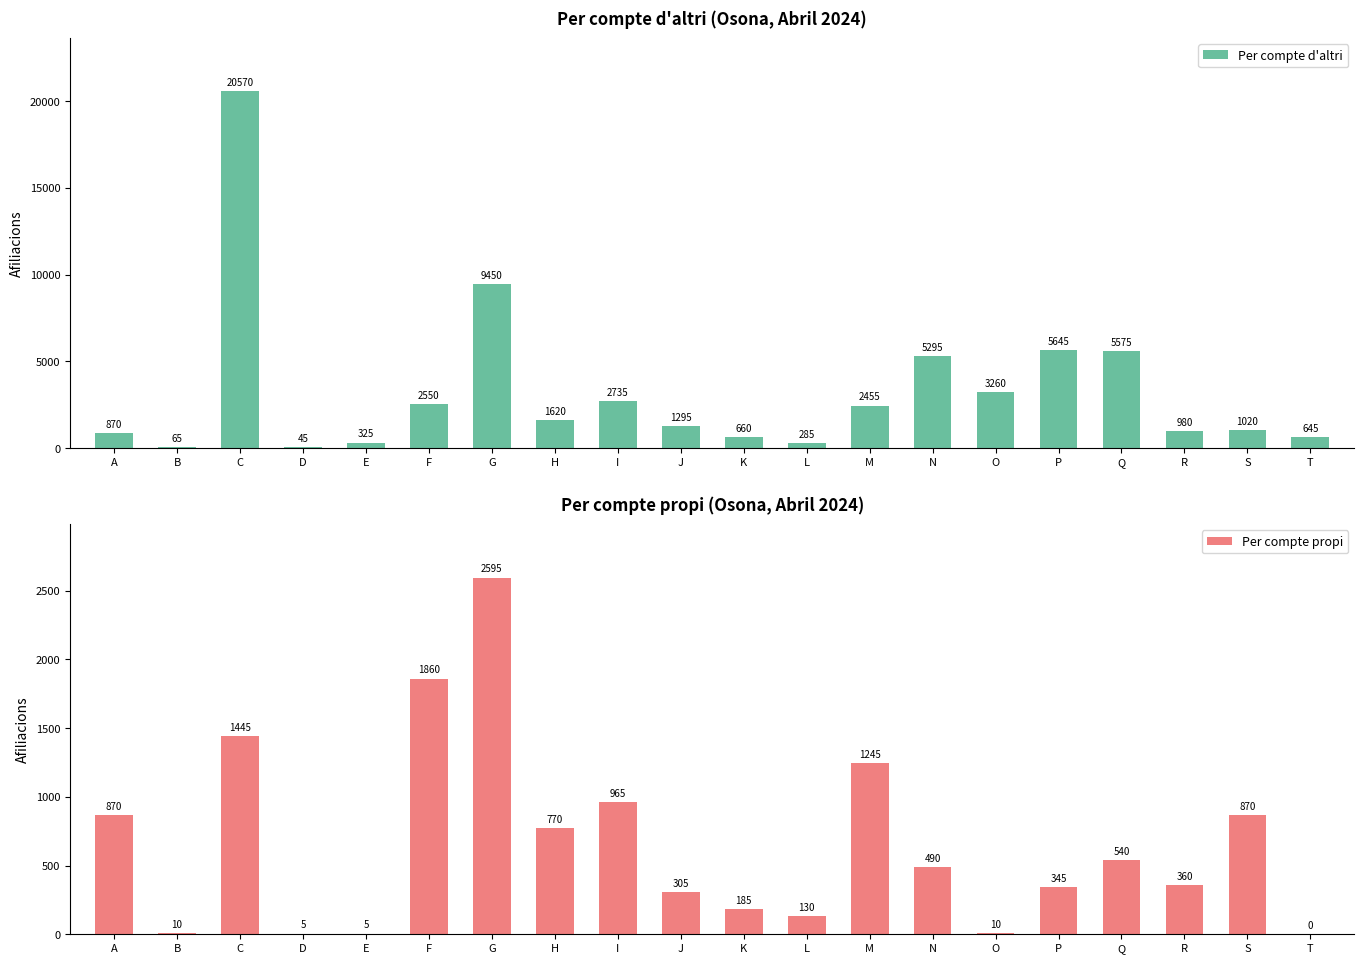

Reading left to right, list all the values displayed in this chart.

Per compte d'altri: A=870	B=65	C=20570	D=45	E=325	F=2550	G=9450	H=1620	I=2735	J=1295	K=660	L=285	M=2455	N=5295	O=3260	P=5645	Q=5575	R=980	S=1020	T=645
Per compte propi: A=870	B=10	C=1445	D=5	E=5	F=1860	G=2595	H=770	I=965	J=305	K=185	L=130	M=1245	N=490	O=10	P=345	Q=540	R=360	S=870	T=0